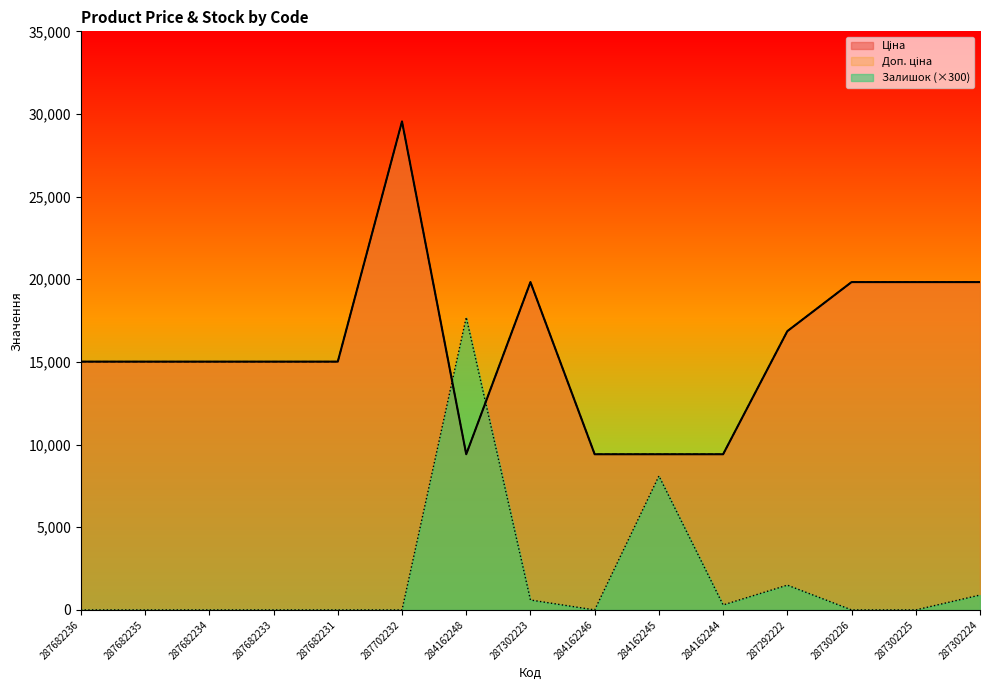

Read the Доп. ціна value at 287302226.

19831.1